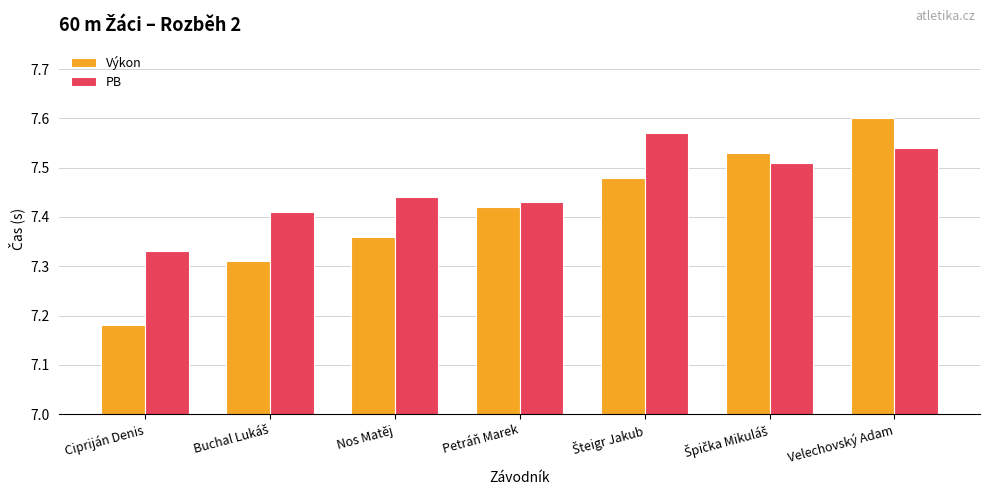

At which label does Výkon reach its peak?

Velechovský Adam